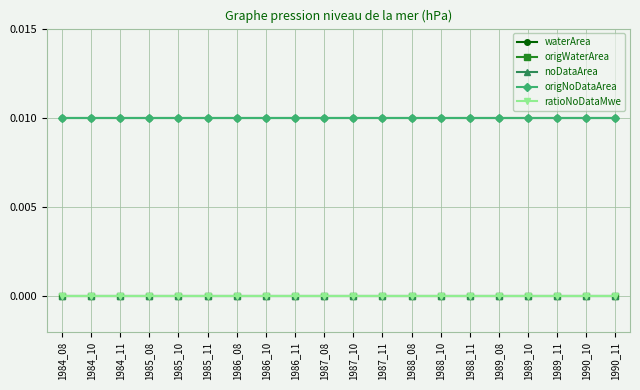

Does the chart have visible grid lines?

Yes